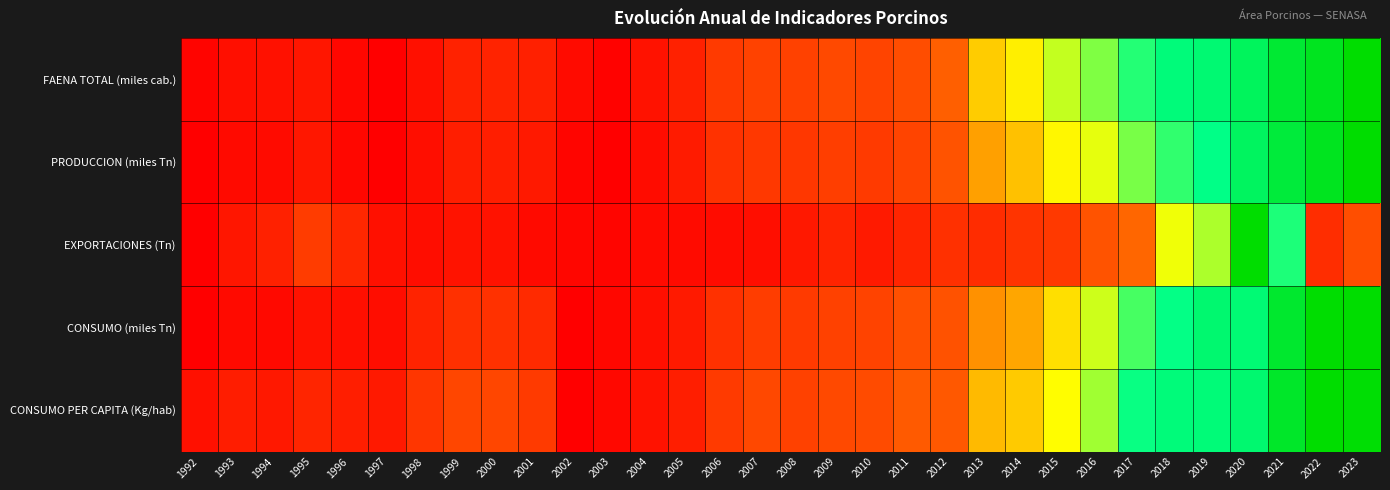

What is the total value across all series at 2012?

1.4